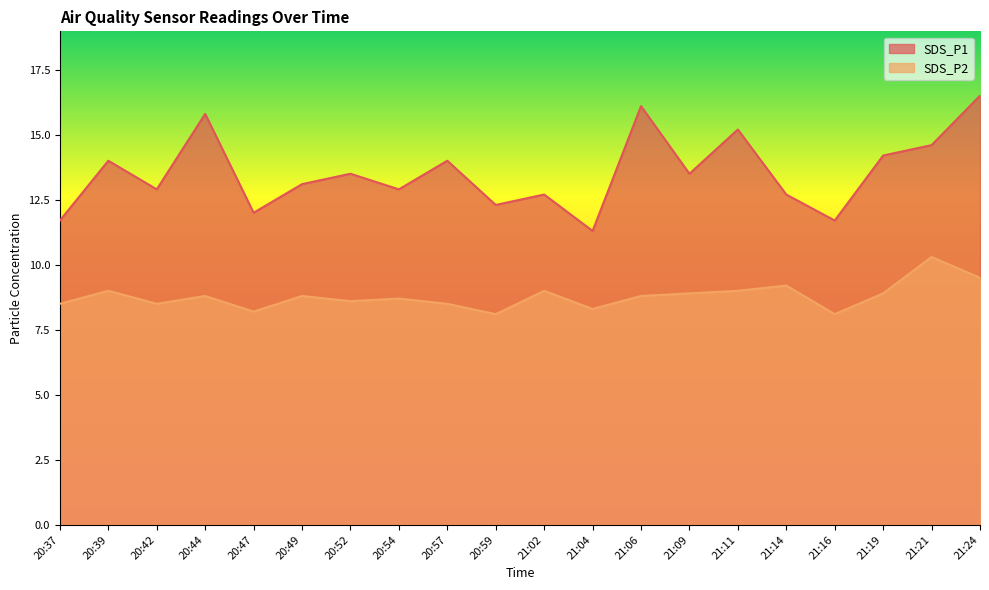

Rank the series by their maximum value, from lowest to highest.

SDS_P2, SDS_P1